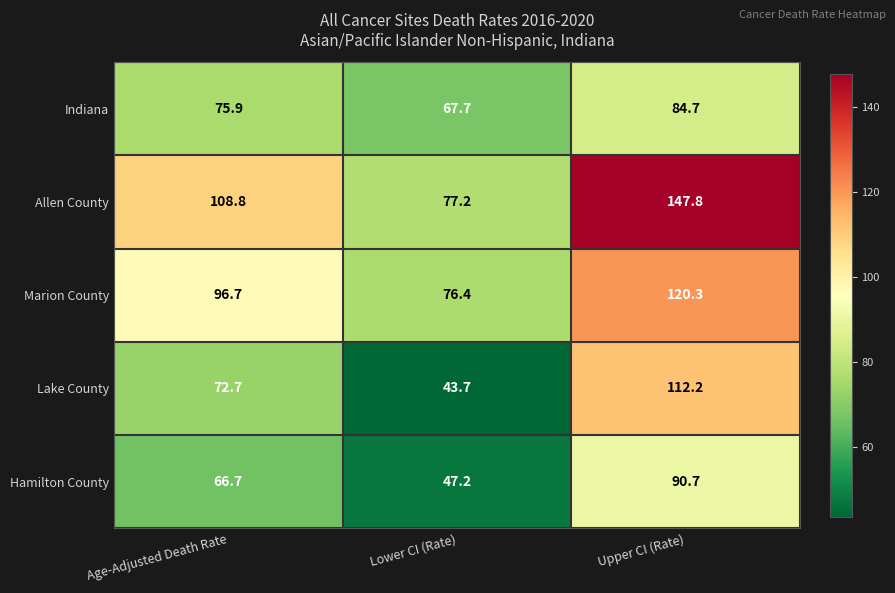

What is the approximate value of Allen County at Age-Adjusted Death Rate?

108.8